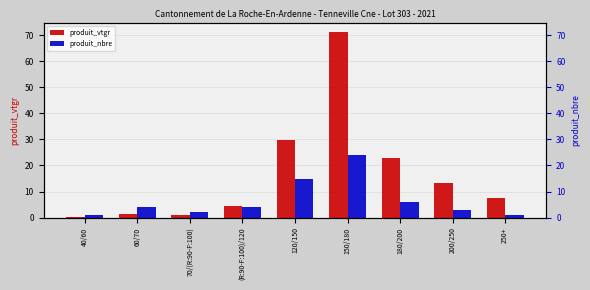

What is the maximum value for produit_vtgr?

71.2